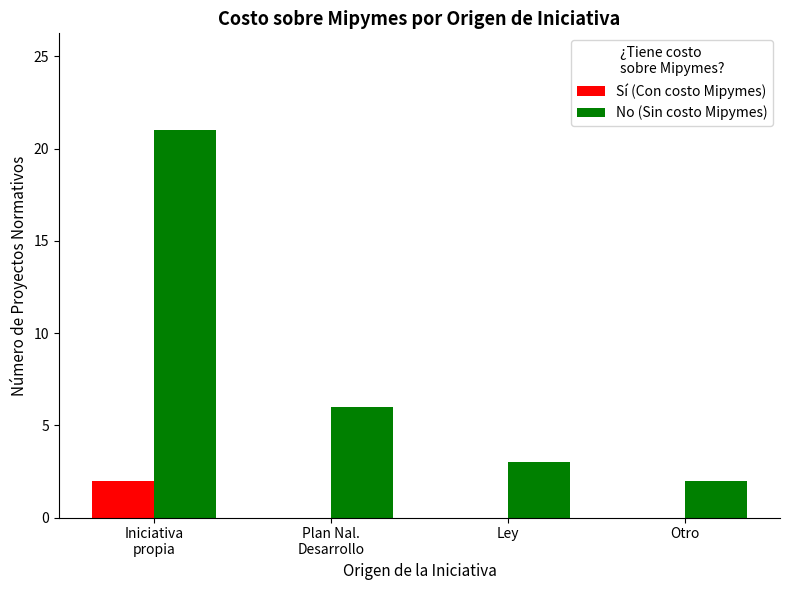

Count the number of categories in the chart.

4